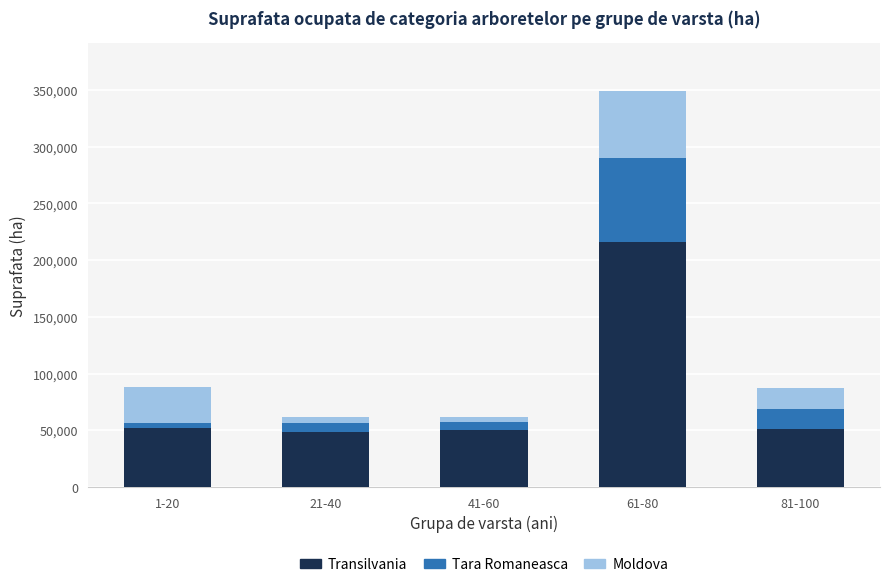

The value of Transilvania at 21-40 is 18501.3. True or false?

False